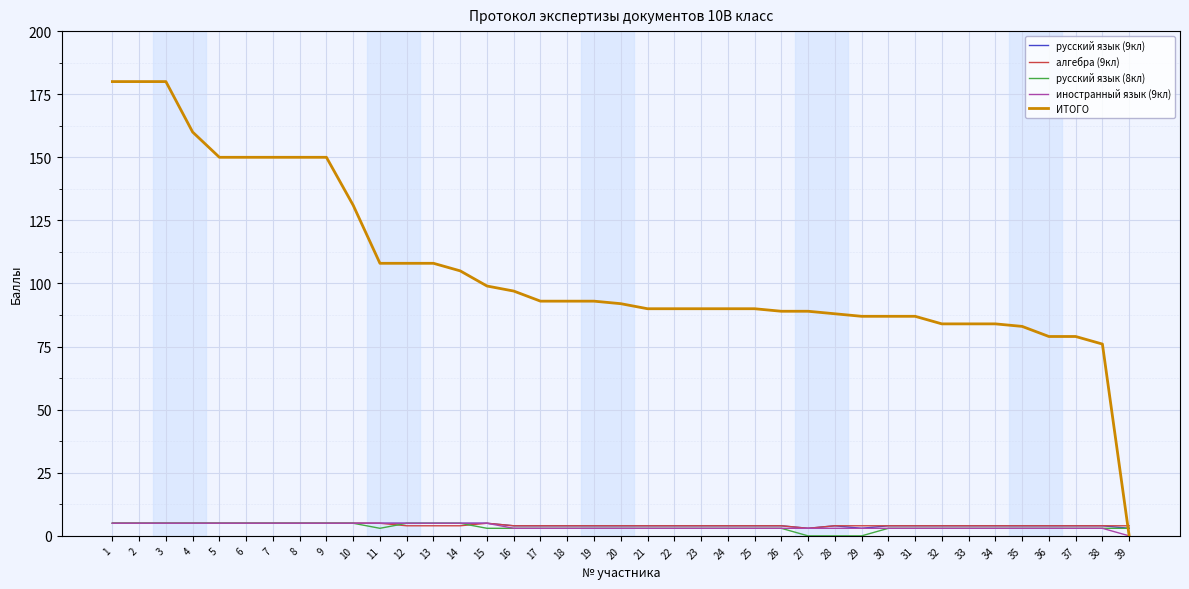

Which series has the largest total across all categories?

ИТОГО